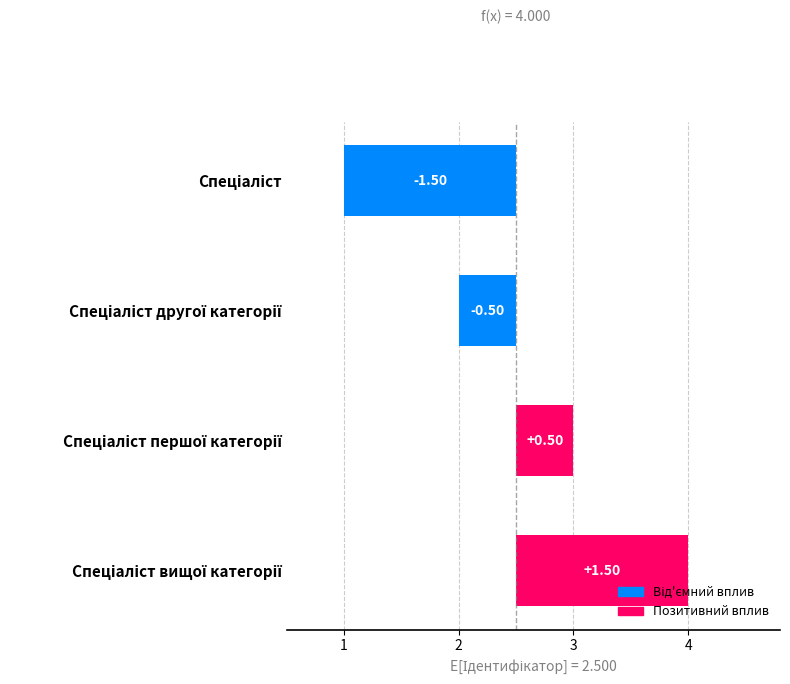

What is the difference between the values at Спеціаліст вищої категорії and Спеціаліст першої категорії?

1.0